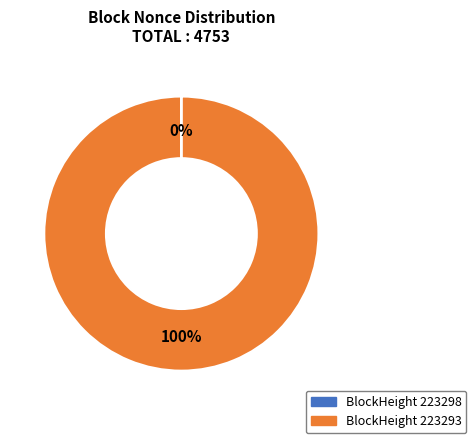

To the nearest percent, what is the difference between the largest and smallest slice percentages?

100%